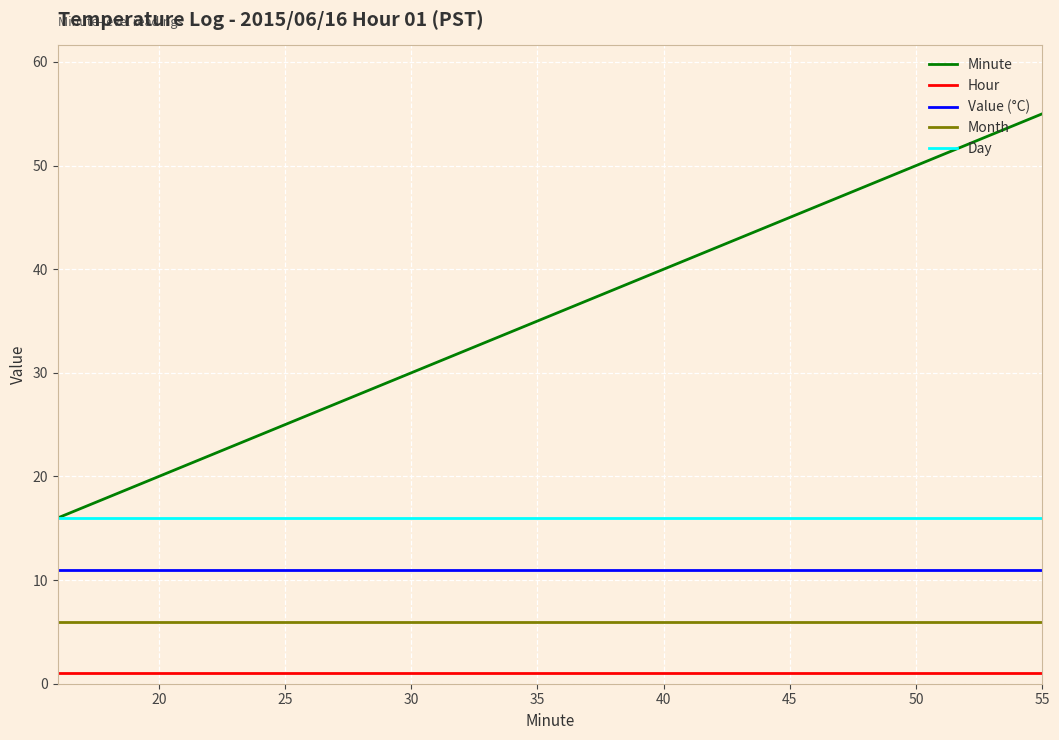

True or false: Minute and Hour intersect in this chart.

False